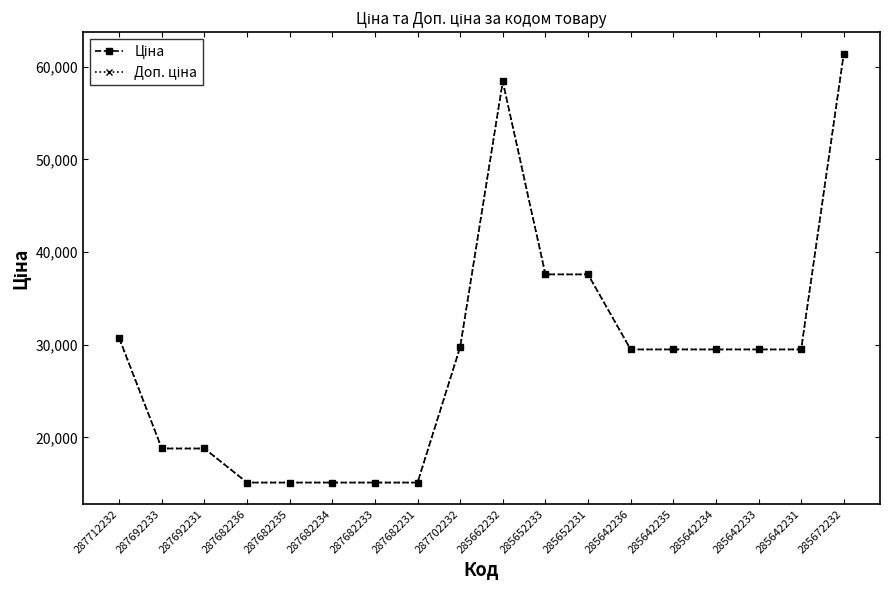

Is this an area chart (filled region under the line)?

No